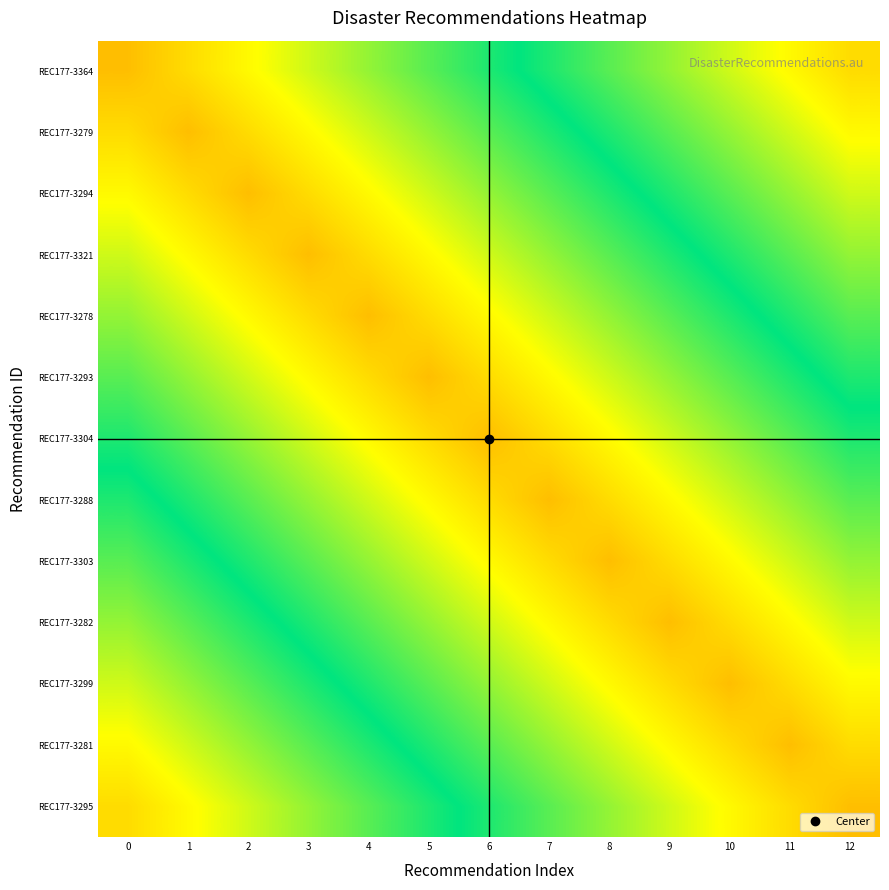

Rank the series at 2 from highest to lowest value.

REC177-3294, REC177-3279, REC177-3321, REC177-3364, REC177-3278, REC177-3293, REC177-3304, REC177-3288, REC177-3303, REC177-3282, REC177-3299, REC177-3281, REC177-3295